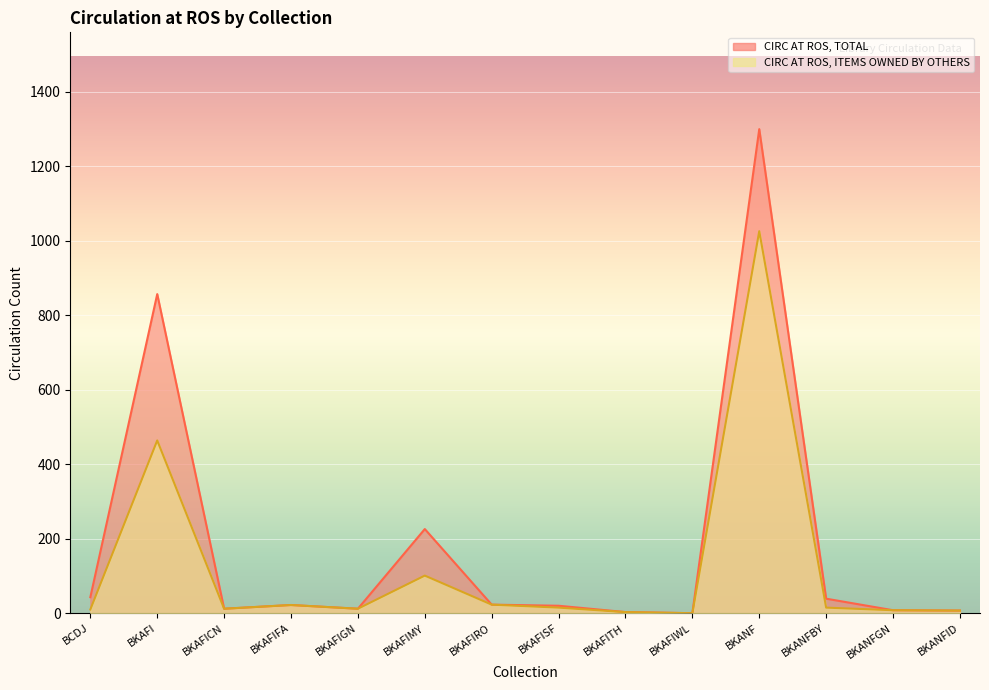

True or false: CIRC AT ROS, ITEMS OWNED BY OTHERS has a value of 165 at BKAFIMY.

False